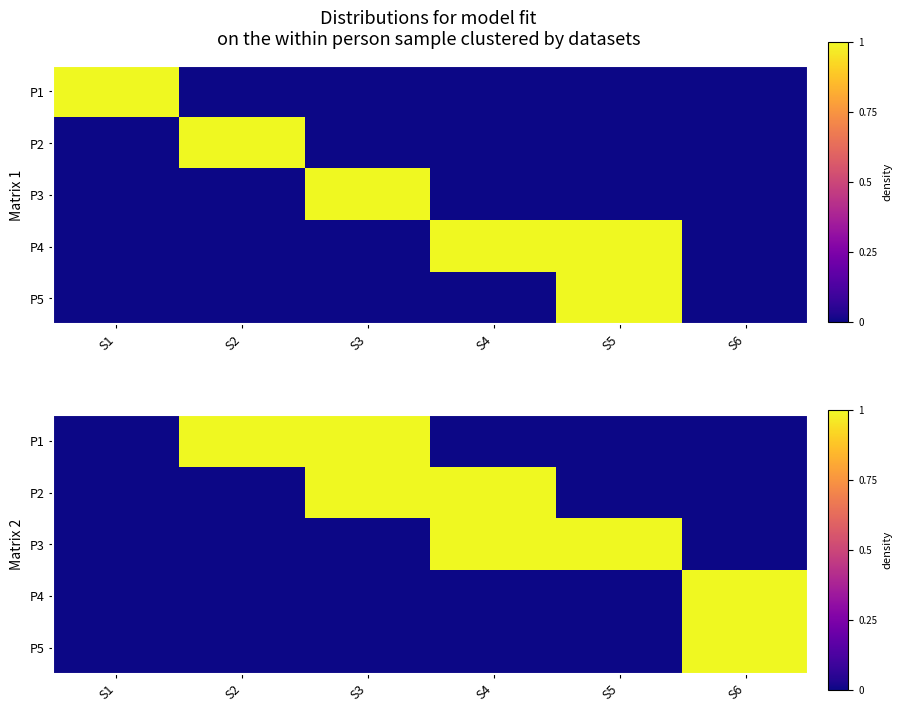

What is the difference between the highest and lowest values at S5?

1